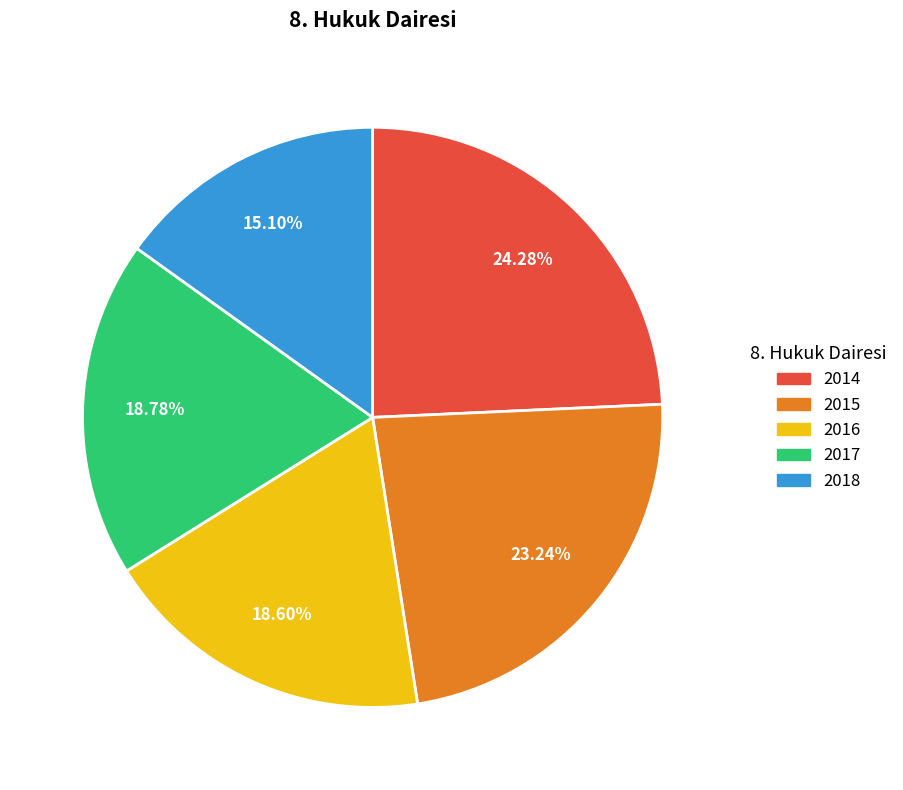

To the nearest percent, what is the average slice percentage?

20%